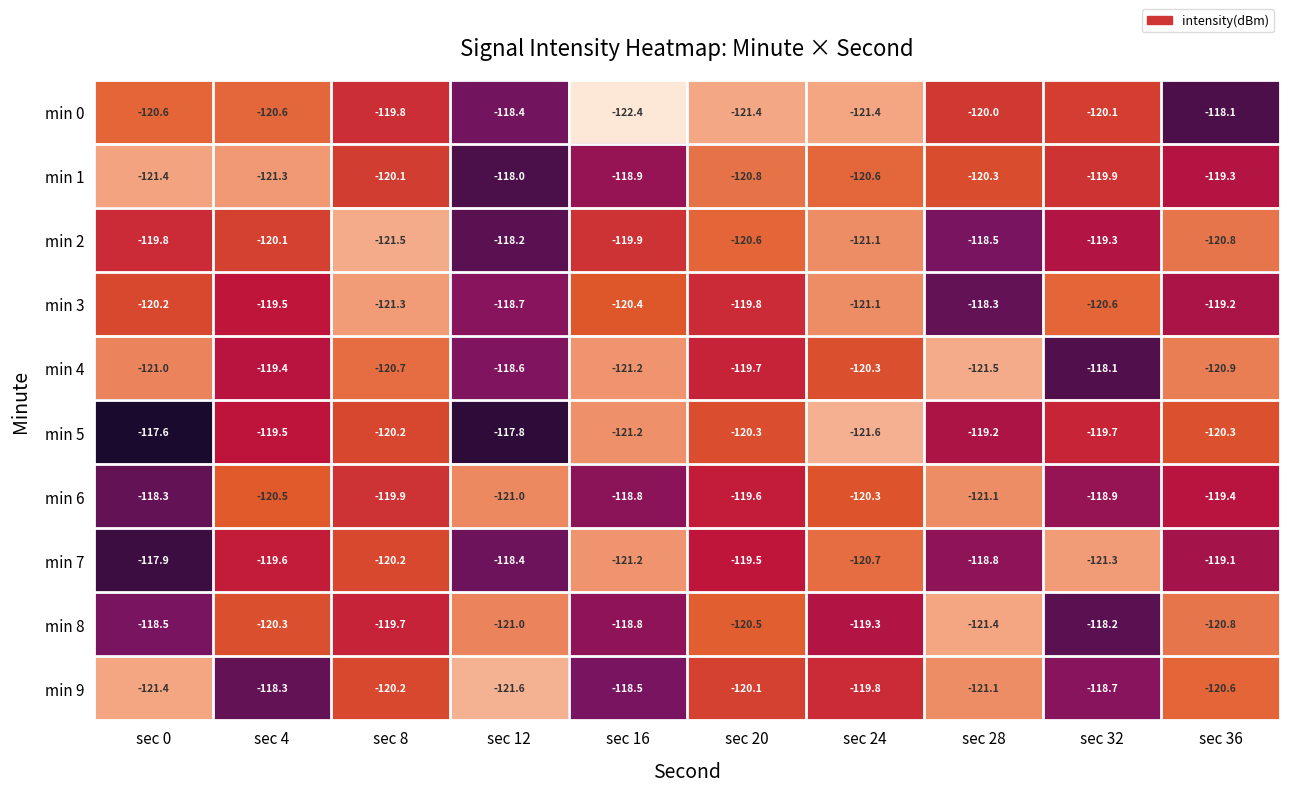

What is the difference between the maximum and minimum values in the min 3 series?

3.0